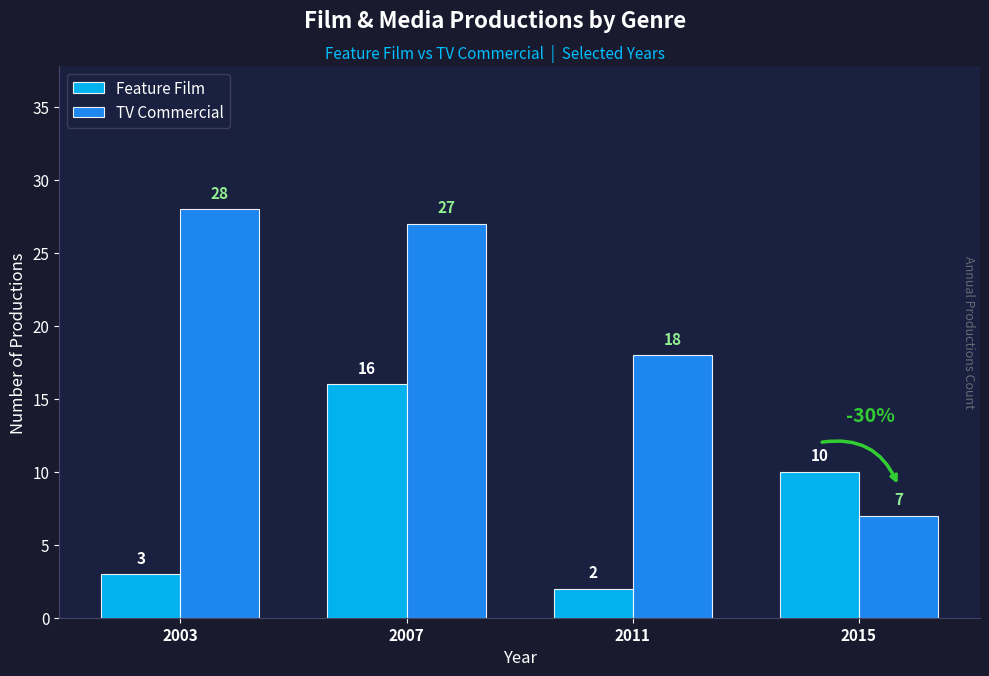

At 2011, list the series in order from largest to smallest.

TV Commercial, Feature Film